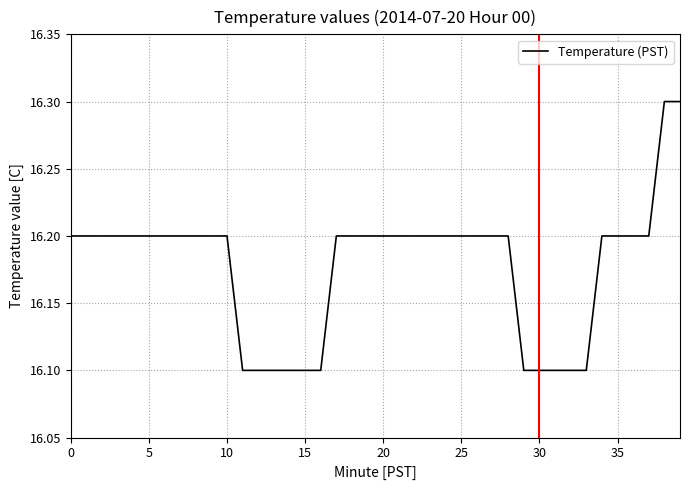

What is the smallest value displayed?

16.1